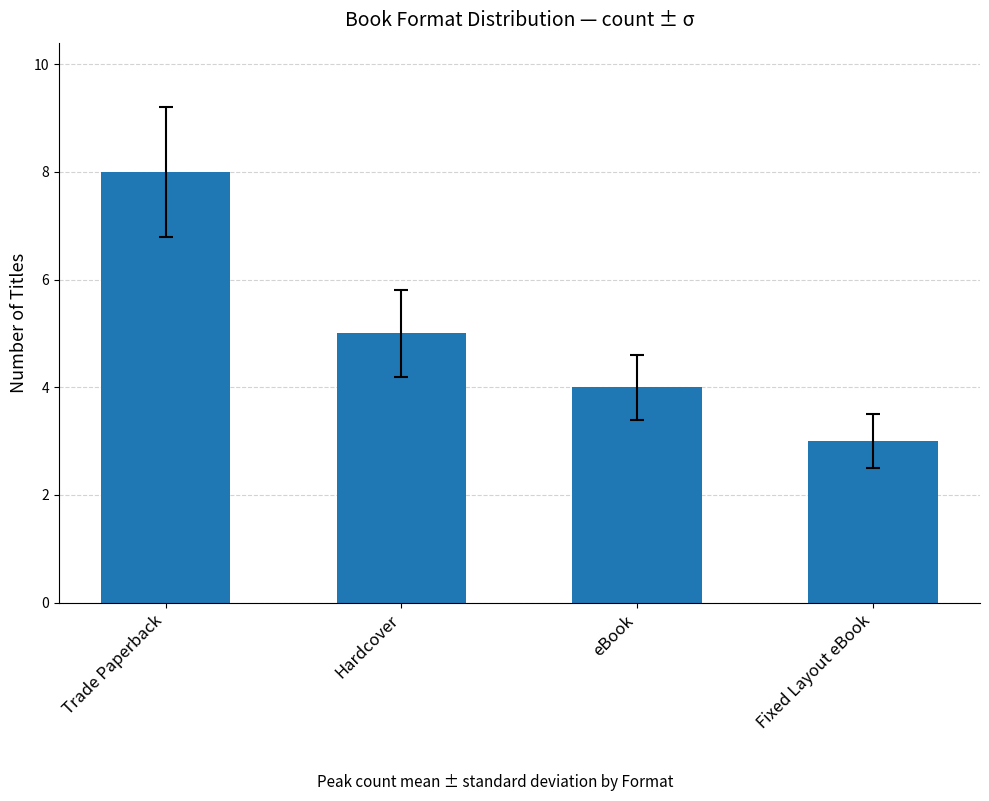

Reading left to right, extract all data points from this chart.

8	5	4	3